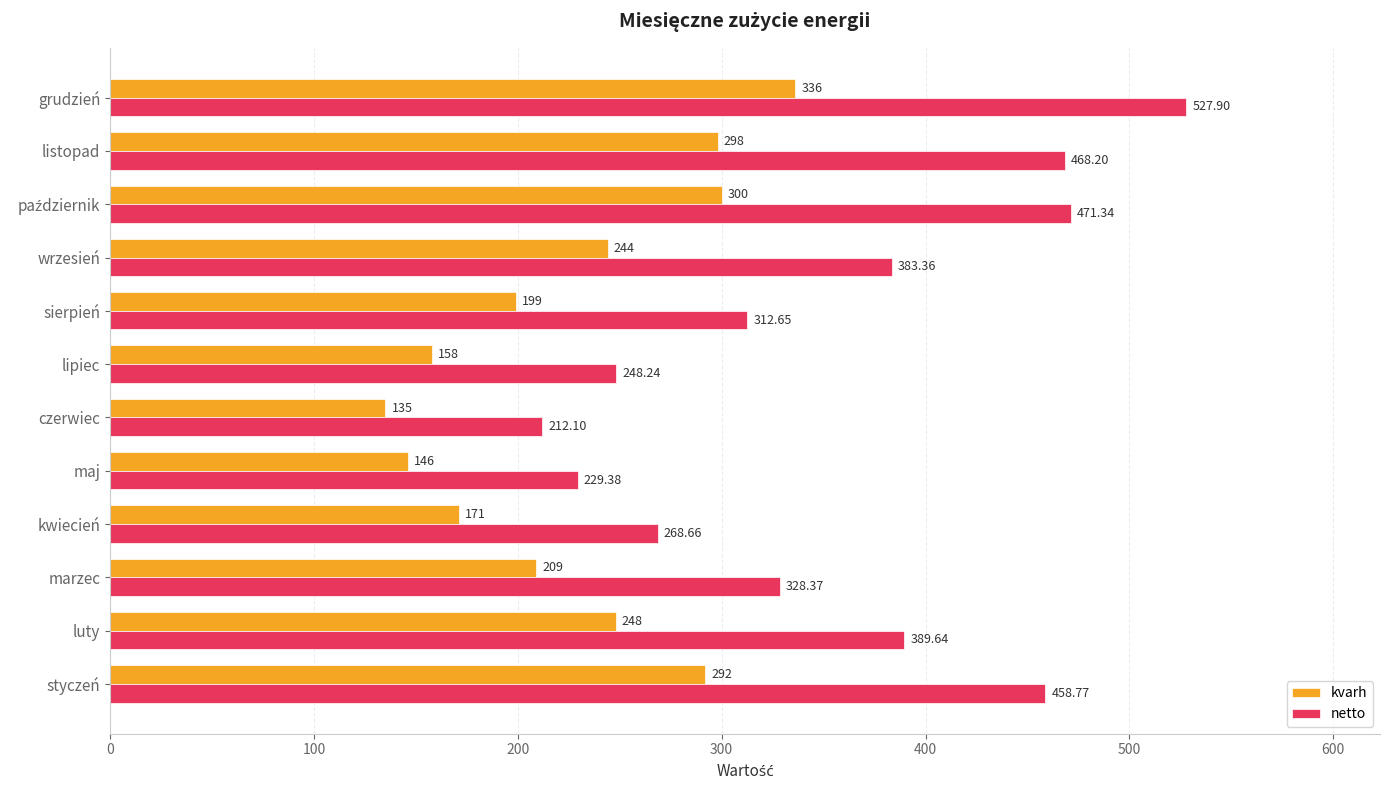

What is the difference between the second highest and second lowest values in the netto series?

242.0